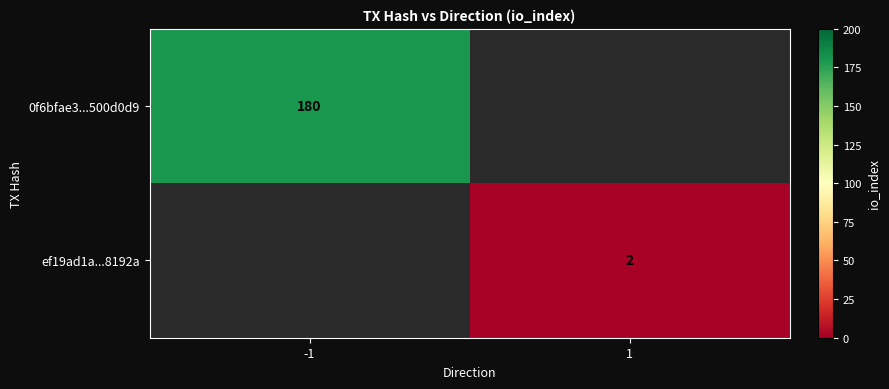

The value of 0f6bfae3...500d0d9 at -1 is 180. True or false?

True